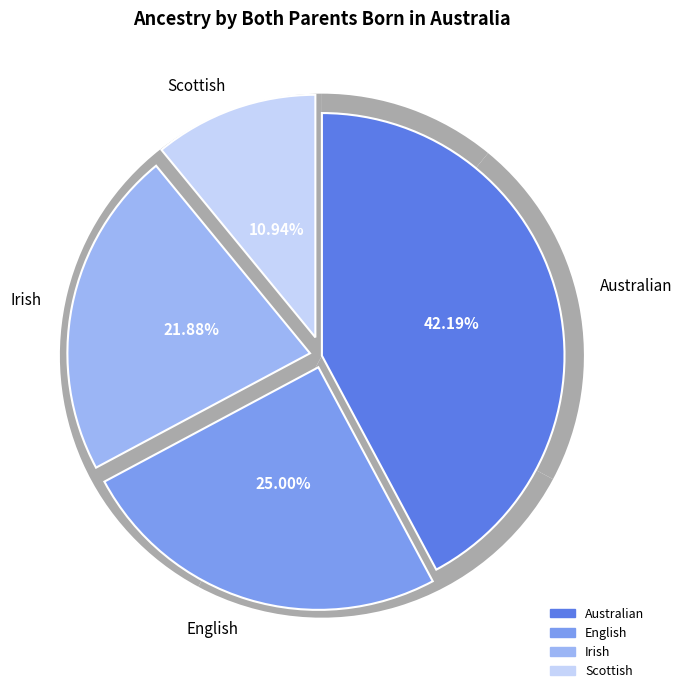

Which slice is the largest?

Australian